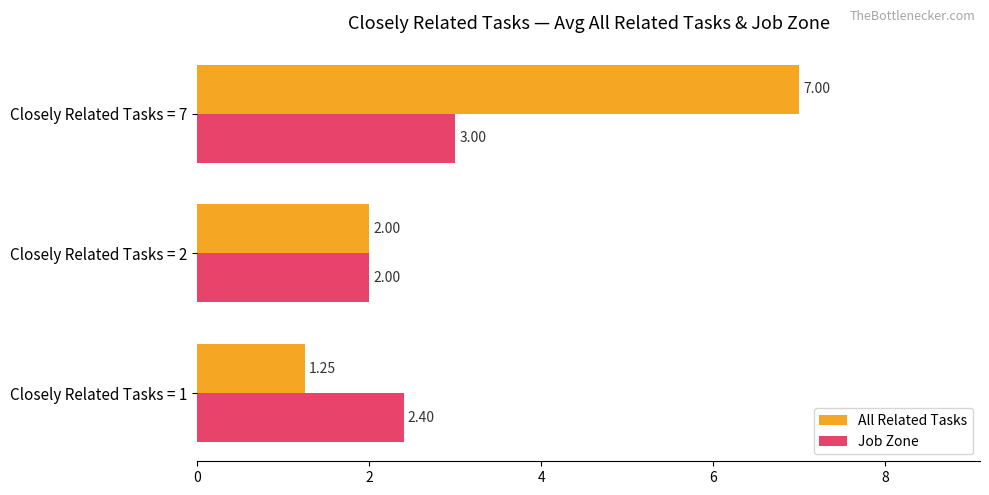

What is the sum of the Job Zone values at Closely Related Tasks = 1 and Closely Related Tasks = 2?

4.4